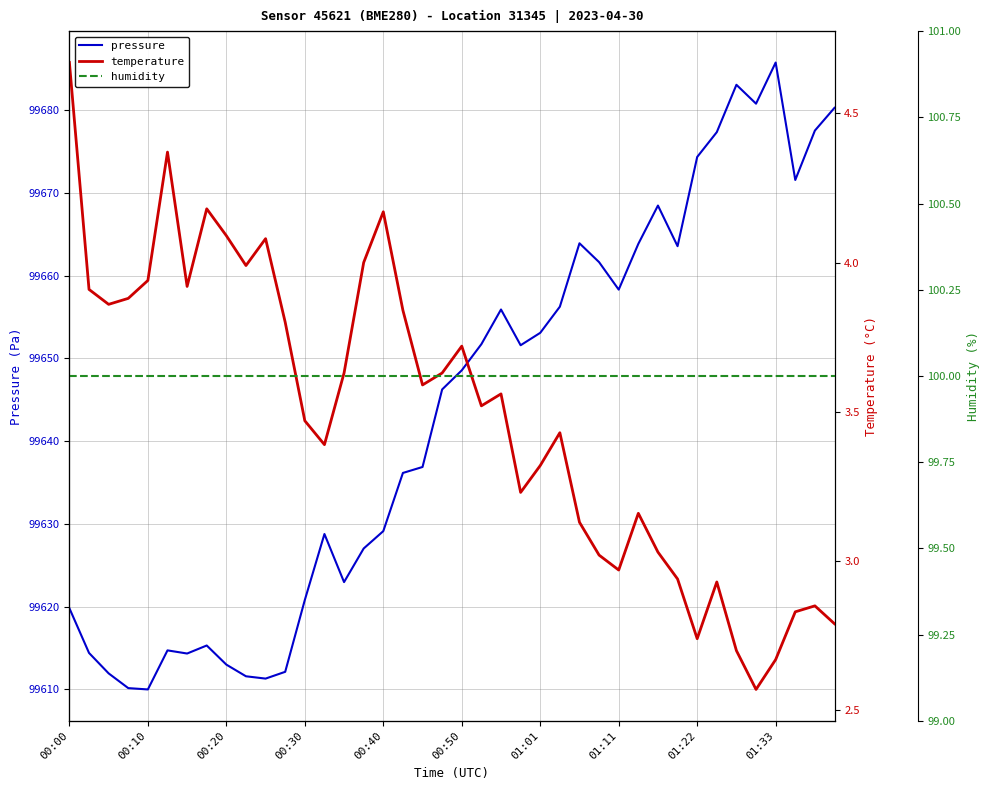

Count the number of categories in the chart.

40